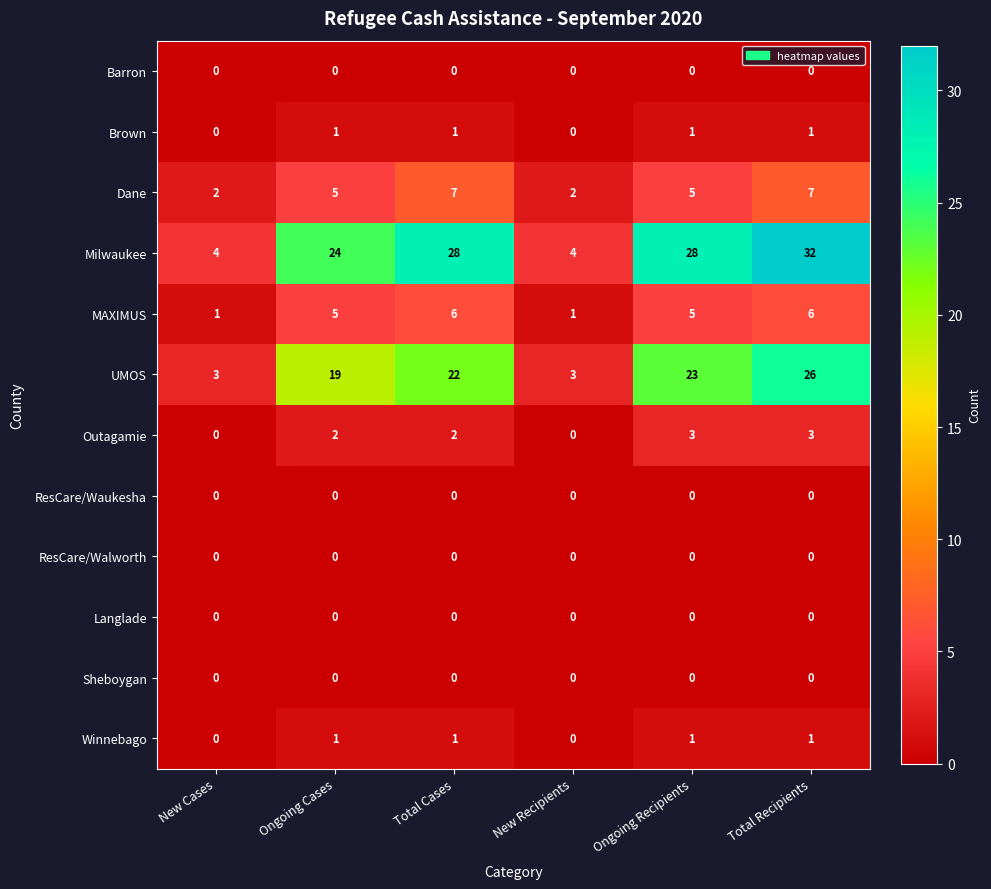

Which series has the largest total across all categories?

Milwaukee